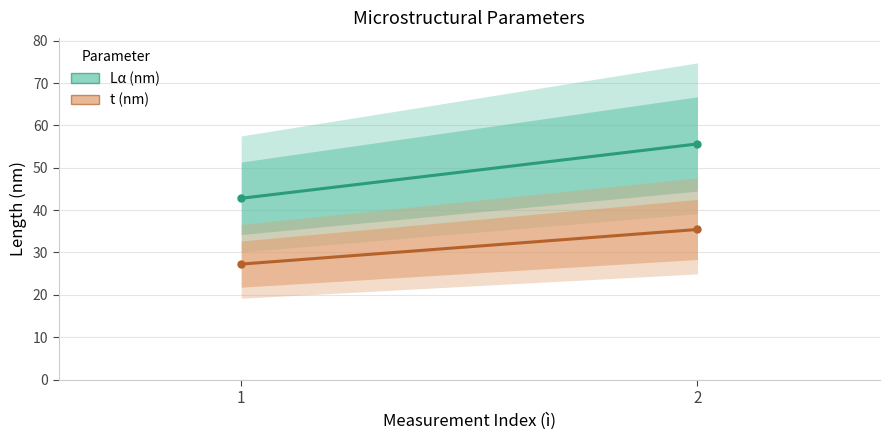

What is the average value of the t (nm) series?

31.3